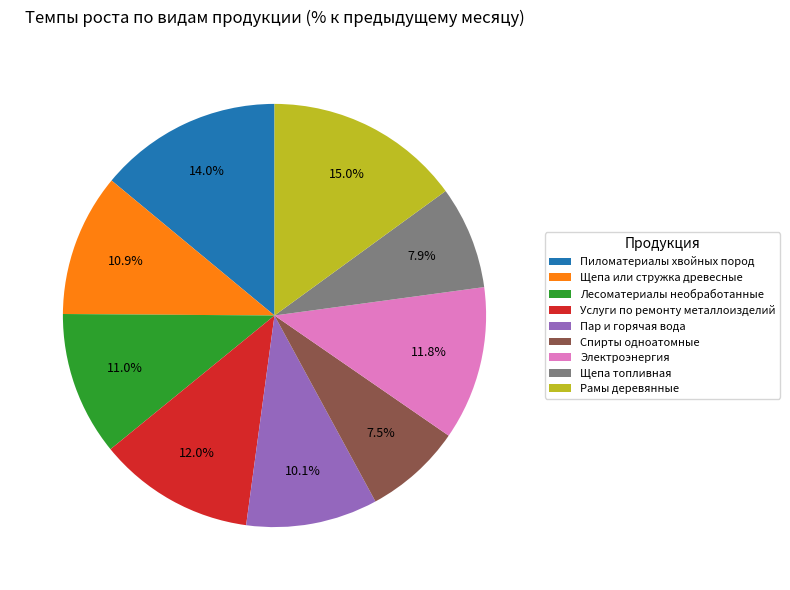

What is the total percentage of Электроэнергия and Щепа или стружка древесные?

22.7%